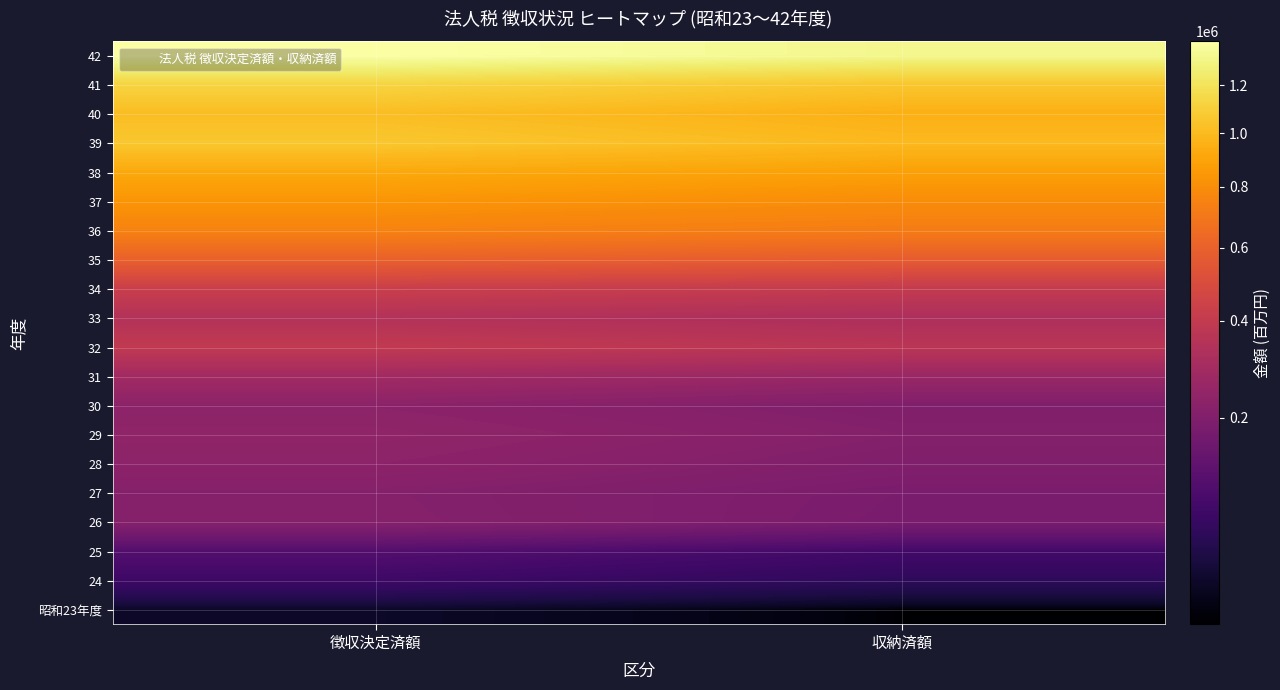

At how many categories does at least one series exceed 417623?

2